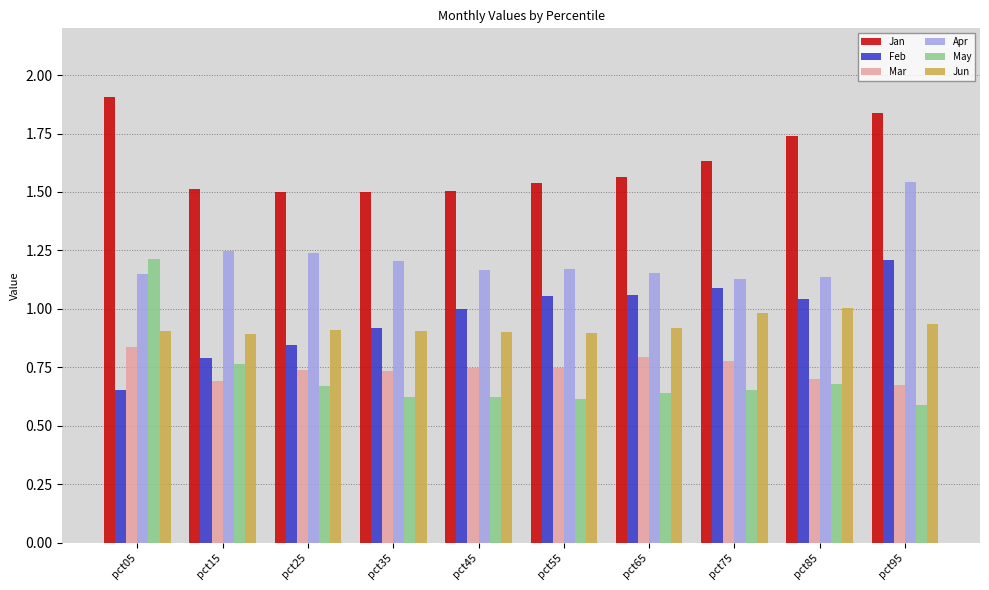

Does the chart contain stacked bars?

No